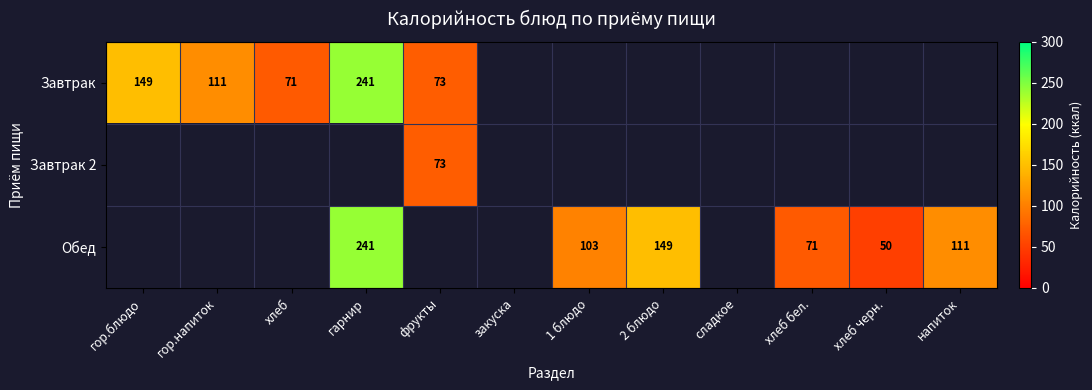

Is it true that Завтрак equals 241 at гарнир?

True